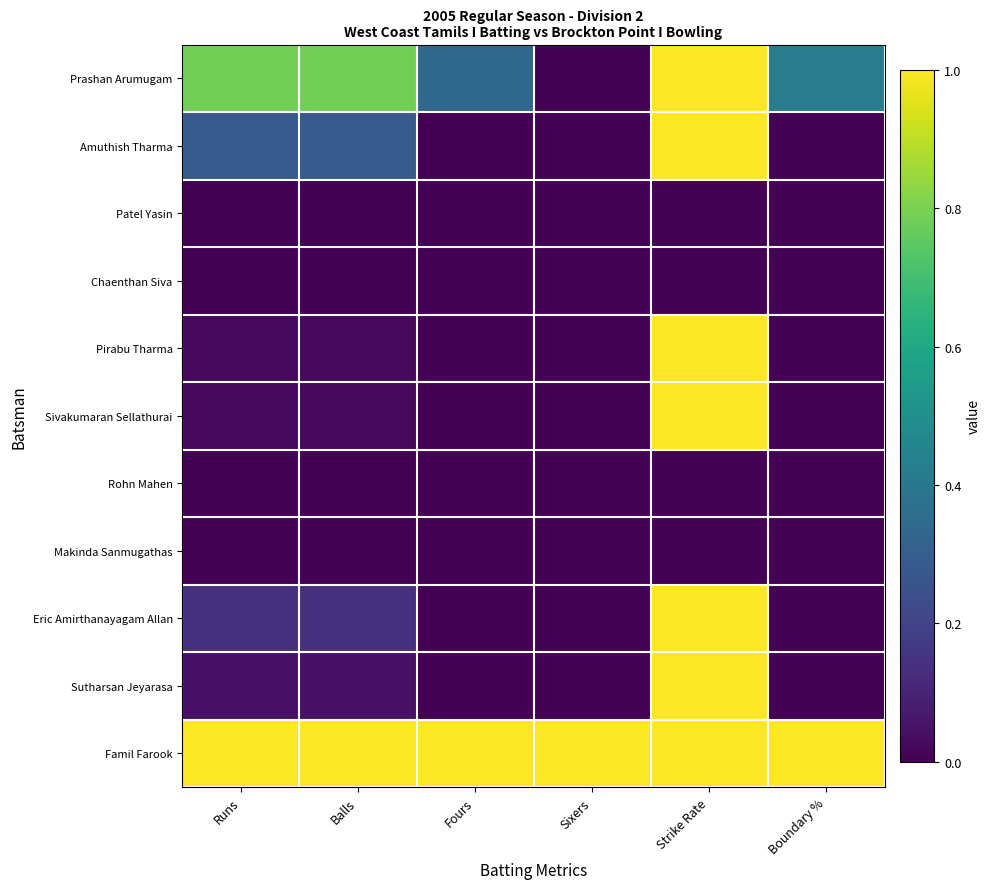

Reading right to left, list all the values displayed in this chart.

Prashan Arumugam: Boundary %=0.4	Strike Rate=1.0	Sixers=0.0	Fours=0.3	Balls=0.8	Runs=0.8
Amuthish Tharma: Boundary %=0.0	Strike Rate=1.0	Sixers=0.0	Fours=0.0	Balls=0.3	Runs=0.3
Patel Yasin: Boundary %=0.0	Strike Rate=0.0	Sixers=0.0	Fours=0.0	Balls=0.0	Runs=0.0
Chaenthan Siva: Boundary %=0.0	Strike Rate=0.0	Sixers=0.0	Fours=0.0	Balls=0.0	Runs=0.0
Pirabu Tharma: Boundary %=0.0	Strike Rate=1.0	Sixers=0.0	Fours=0.0	Balls=0.0	Runs=0.0
Sivakumaran Sellathurai: Boundary %=0.0	Strike Rate=1.0	Sixers=0.0	Fours=0.0	Balls=0.0	Runs=0.0
Rohn Mahen: Boundary %=0.0	Strike Rate=0.0	Sixers=0.0	Fours=0.0	Balls=0.0	Runs=0.0
Makinda Sanmugathas: Boundary %=0.0	Strike Rate=0.0	Sixers=0.0	Fours=0.0	Balls=0.0	Runs=0.0
Eric Amirthanayagam Allan: Boundary %=0.0	Strike Rate=1.0	Sixers=0.0	Fours=0.0	Balls=0.1	Runs=0.1
Sutharsan Jeyarasa: Boundary %=0.0	Strike Rate=1.0	Sixers=0.0	Fours=0.0	Balls=0.0	Runs=0.0
Famil Farook: Boundary %=1.0	Strike Rate=1.0	Sixers=1.0	Fours=1.0	Balls=1.0	Runs=1.0